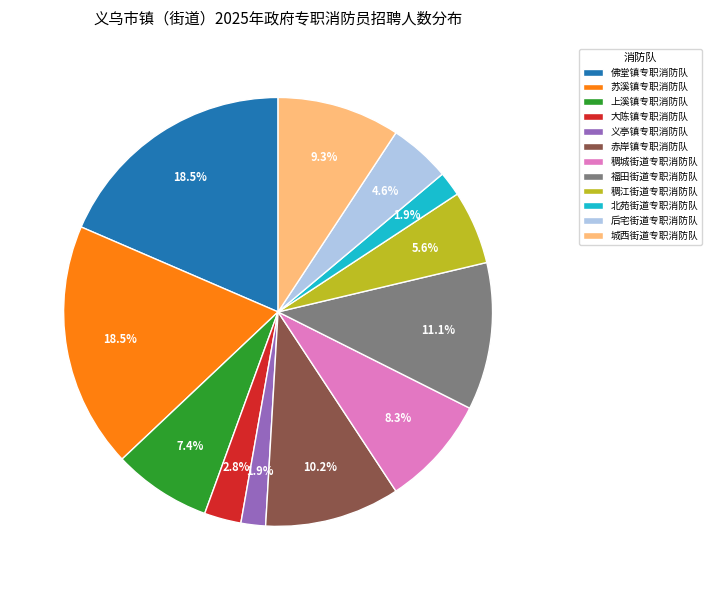

Which has a higher value, 苏溪镇专职消防队 or 福田街道专职消防队?

苏溪镇专职消防队